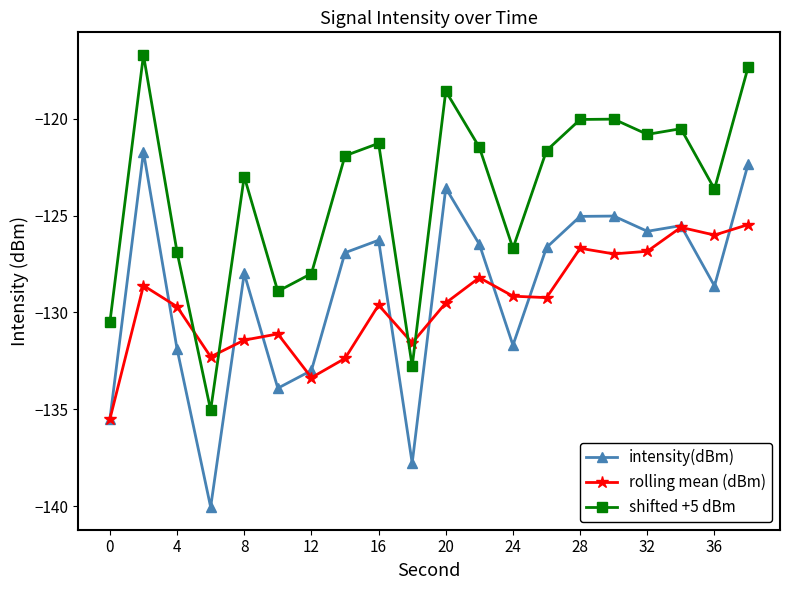

What is the maximum value shown in the chart?

-116.7